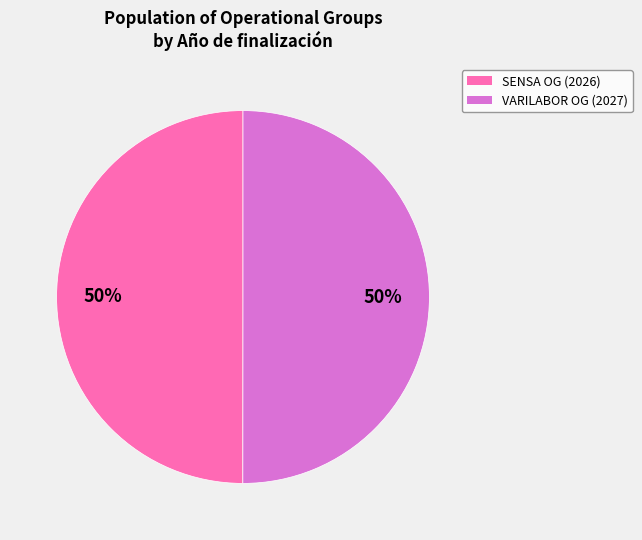

Which slice is the smallest?

SENSA Operational Group